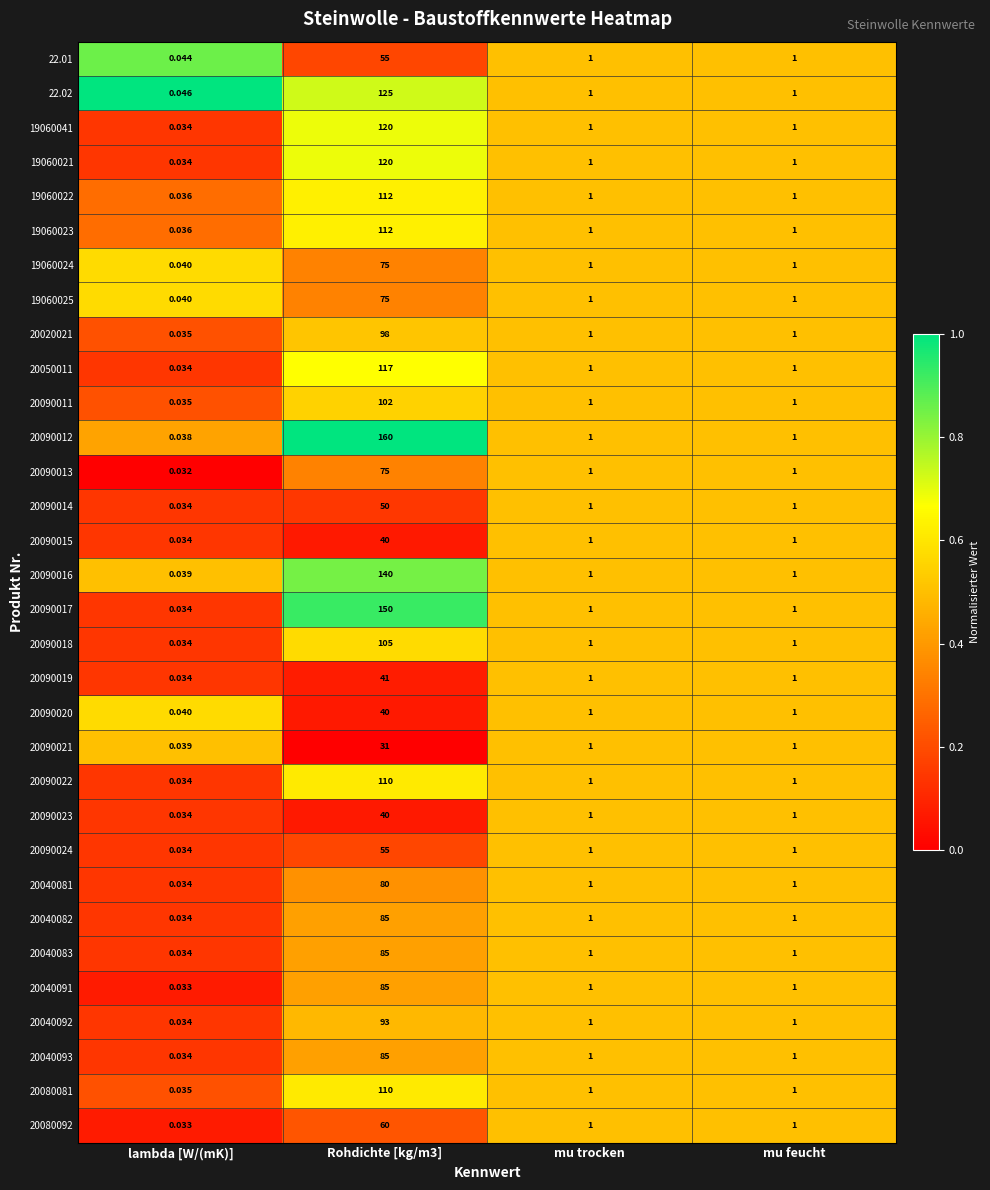

Which category has the lowest value across all series?

lambda [W/(mK)]